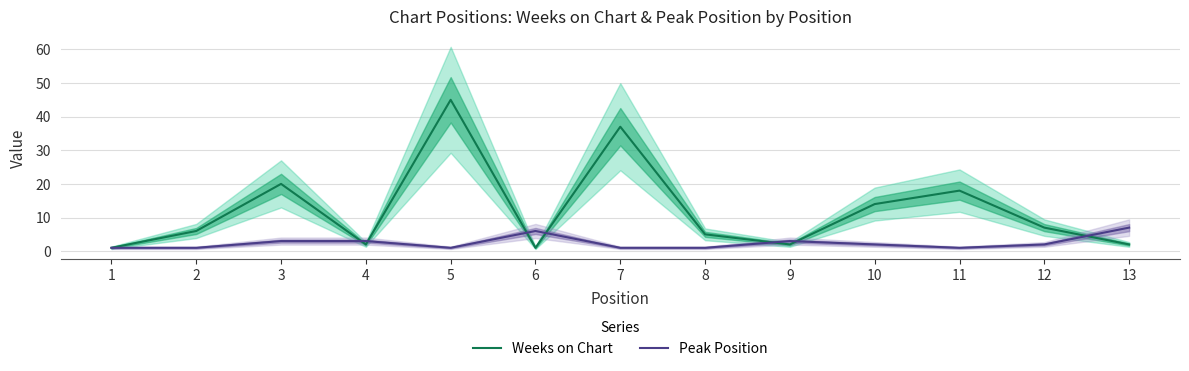

Which series has the largest total across all categories?

Weeks on Chart